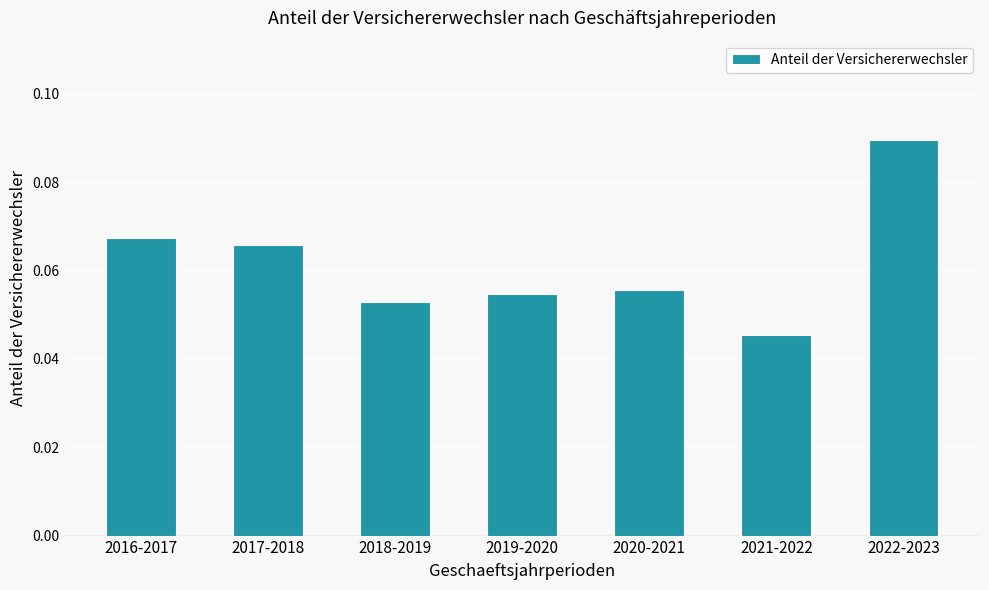

Rank the categories by value from lowest to highest.

2021-2022, 2018-2019, 2019-2020, 2020-2021, 2017-2018, 2016-2017, 2022-2023